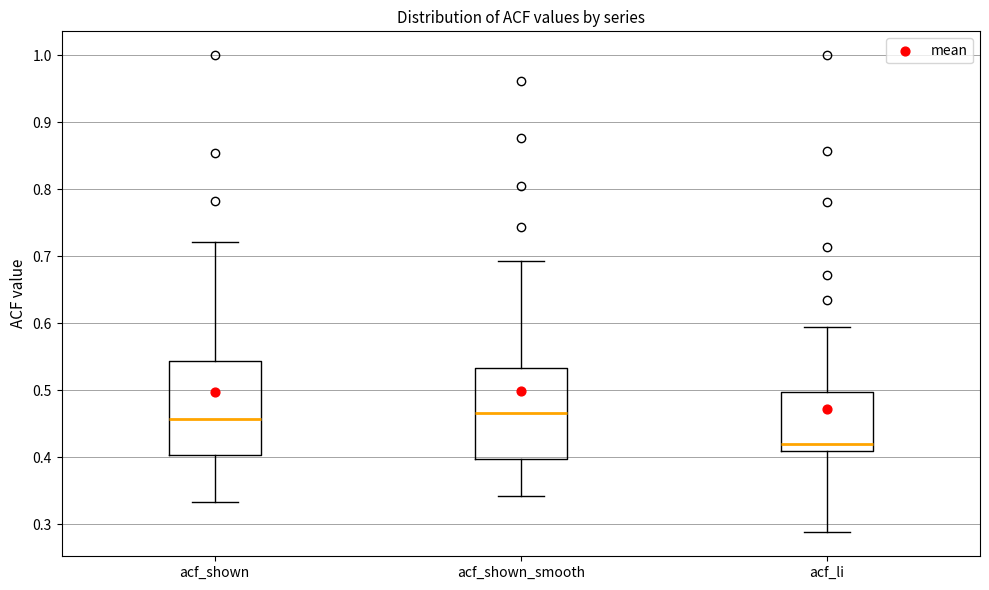

Which box's median line is the lowest?

acf_li